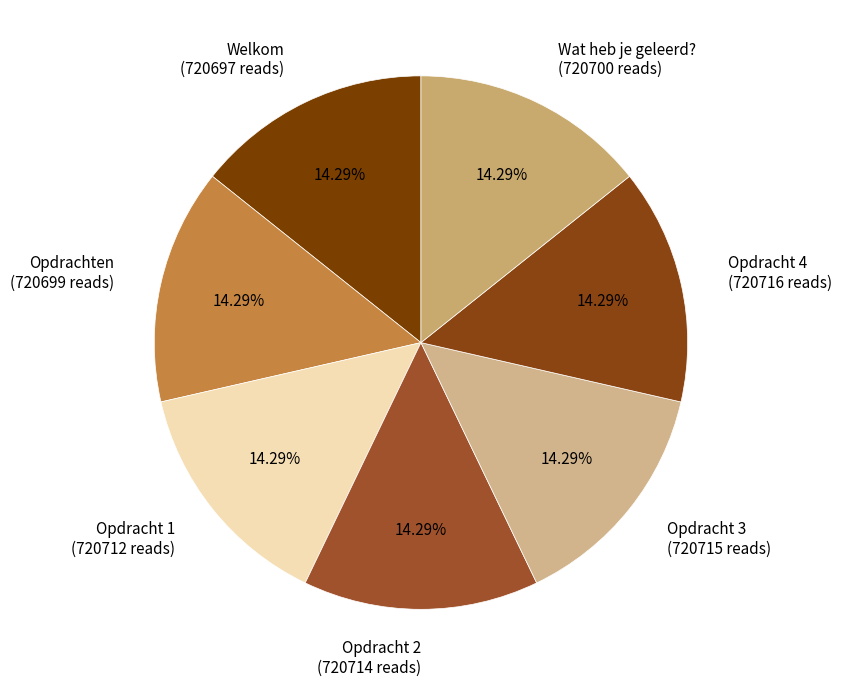

How many slices are in this pie chart?

7